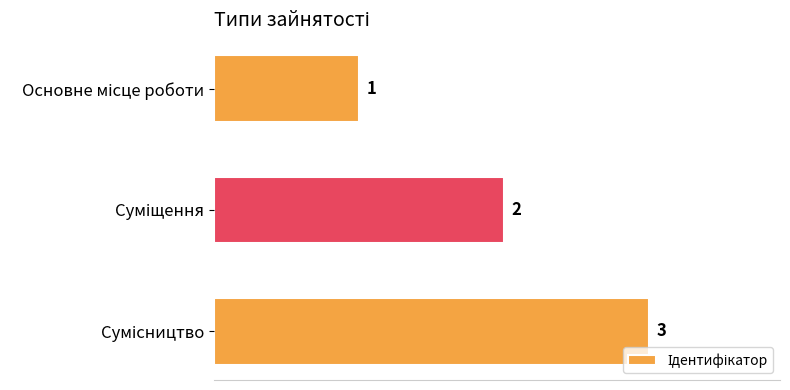

Are the bars grouped side by side (vs. stacked)?

No